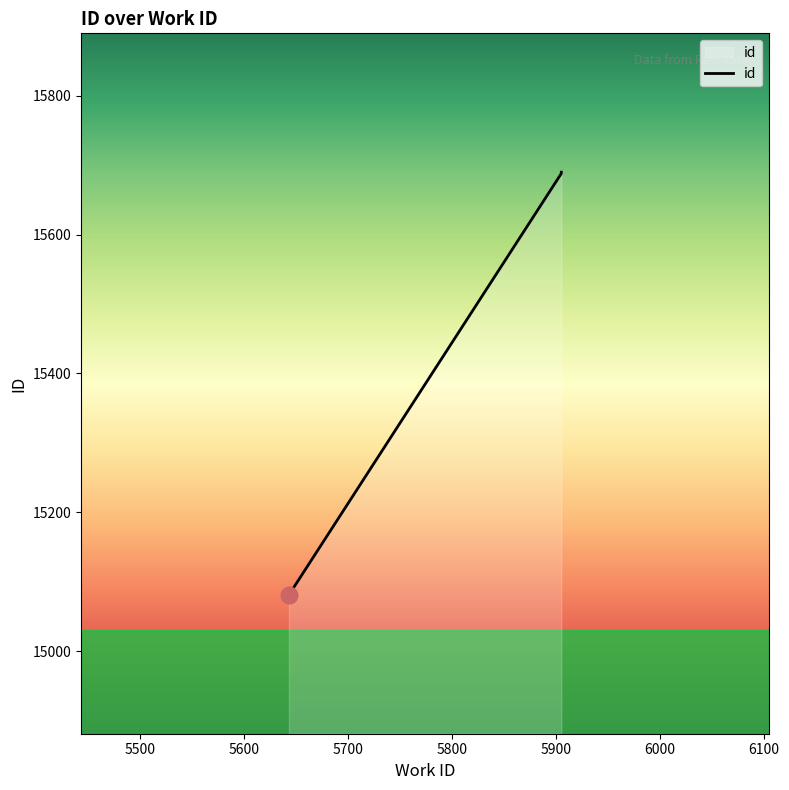

Where does the data first go above 15689?

5905